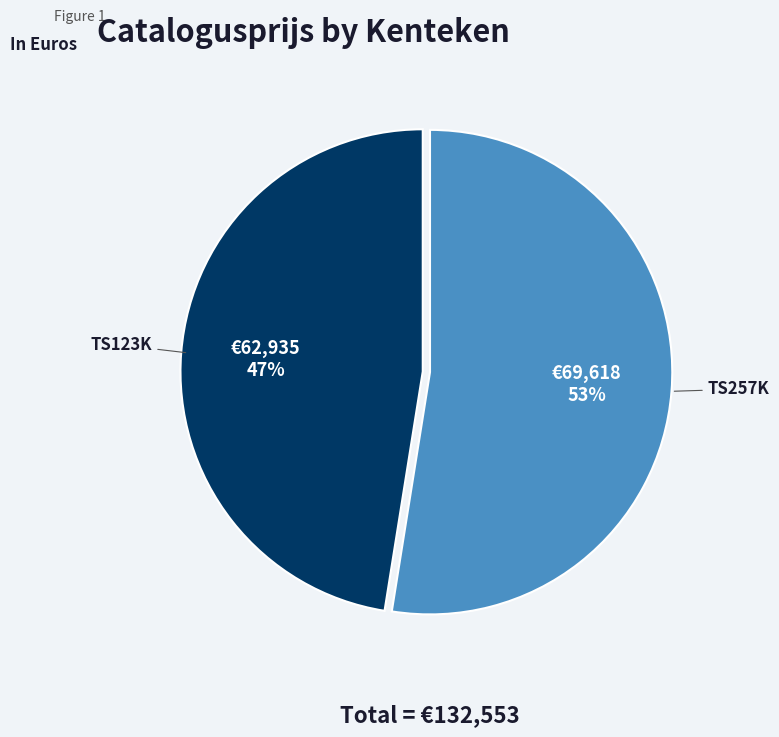

To the nearest percent, what is the average slice percentage?

50%